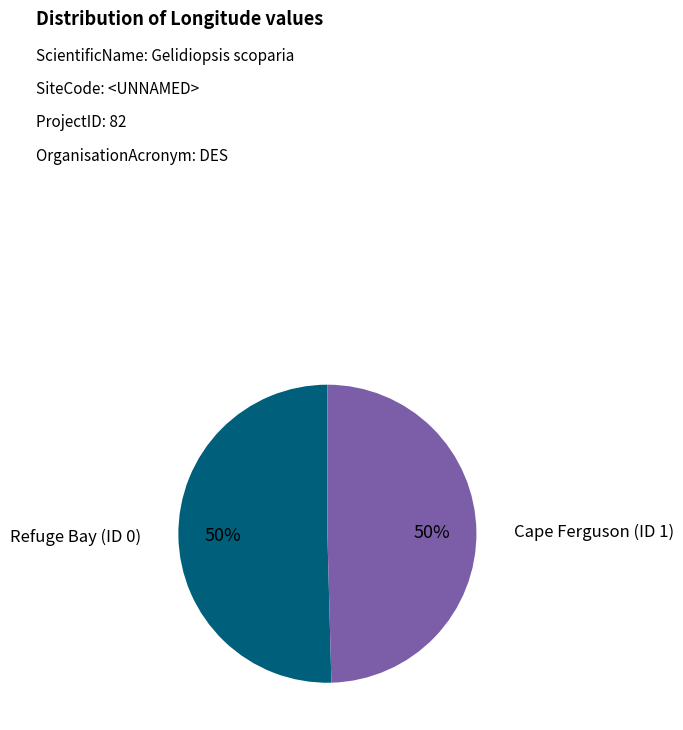

To the nearest percent, what is the combined percentage of Cape Ferguson (ID 1) and Refuge Bay (ID 0)?

100%